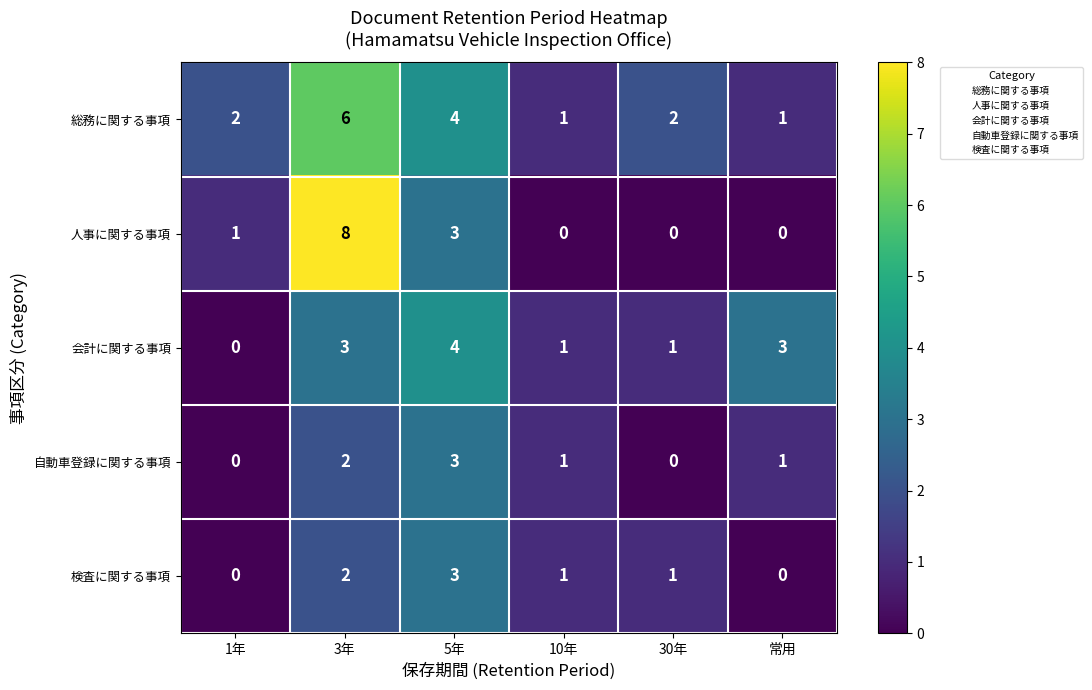

Reading left to right, extract all data points from this chart.

総務に関する事項: 2	6	4	1	2	1
人事に関する事項: 1	8	3	0	0	0
会計に関する事項: 0	3	4	1	1	3
自動車登録に関する事項: 0	2	3	1	0	1
検査に関する事項: 0	2	3	1	1	0